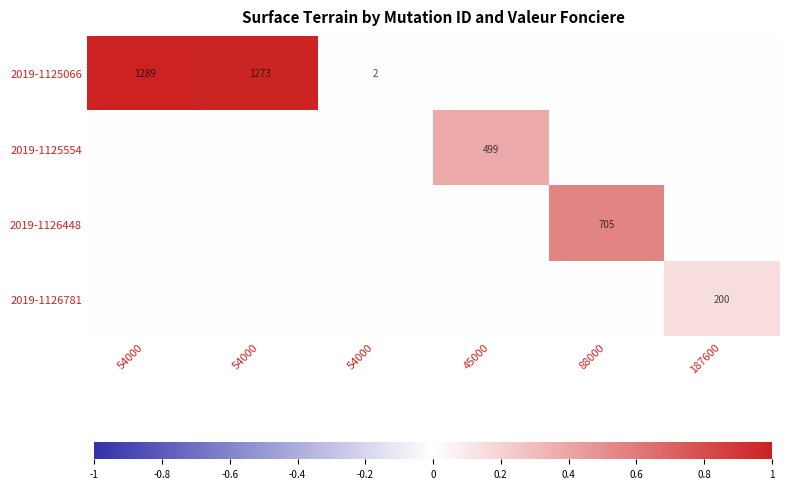

At how many categories does at least one series exceed 0?

6